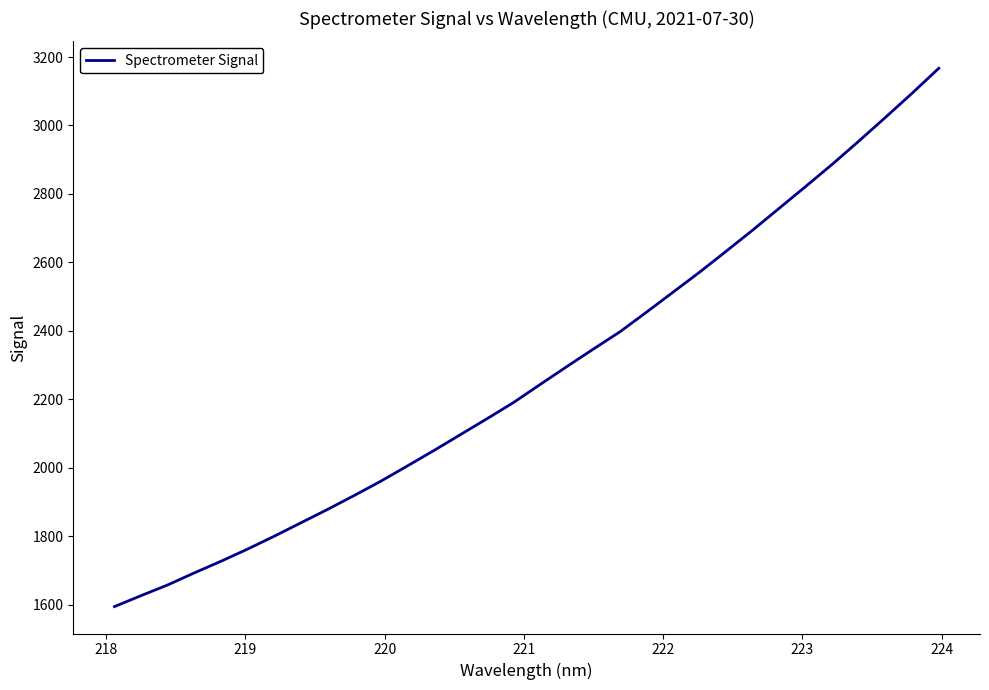

Reading right to left, list all the values displayed in this chart.

3167.2	3094.6	3024.3	2955.1	2887.4	2822.6	2758.6	2694.8	2632.9	2571.7	2513.1	2454.7	2397.3	2346.8	2295.5	2243.4	2190.7	2143.3	2096.8	2050.2	2005.0	1960.4	1918.6	1878.0	1839.0	1799.9	1762.4	1726.7	1692.9	1657.6	1626.4	1594.3